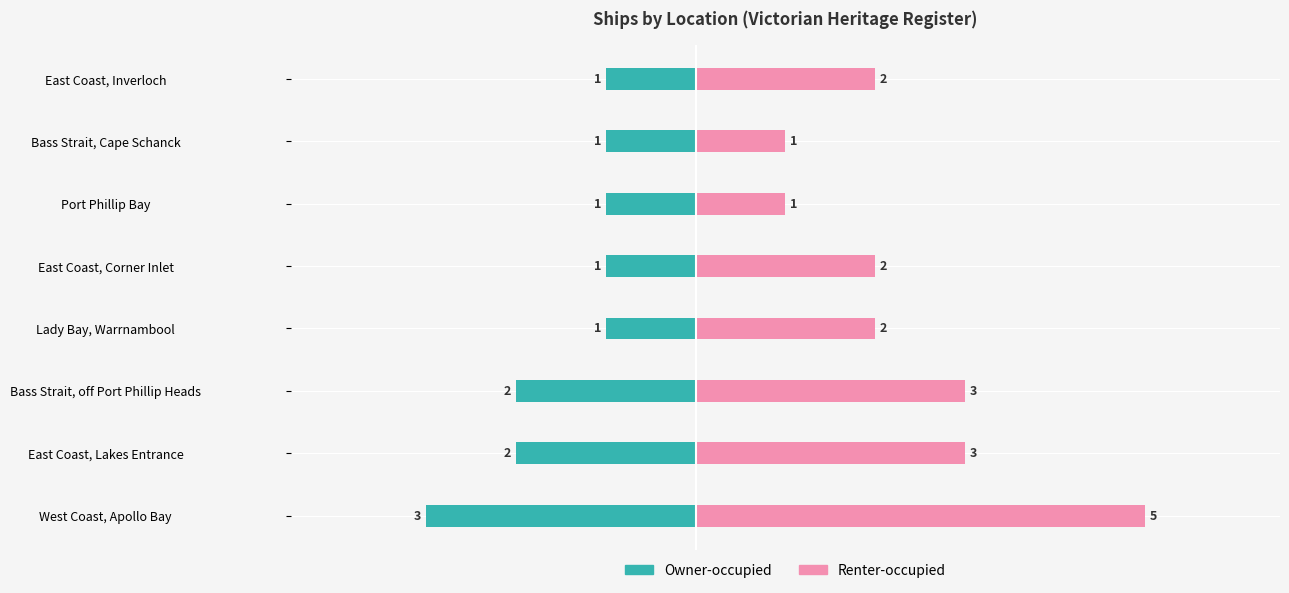

Is the value of Renter-occupied at East Coast, Inverloch greater than the value of Owner-occupied at Bass Strait, off Port Phillip Heads?

Yes